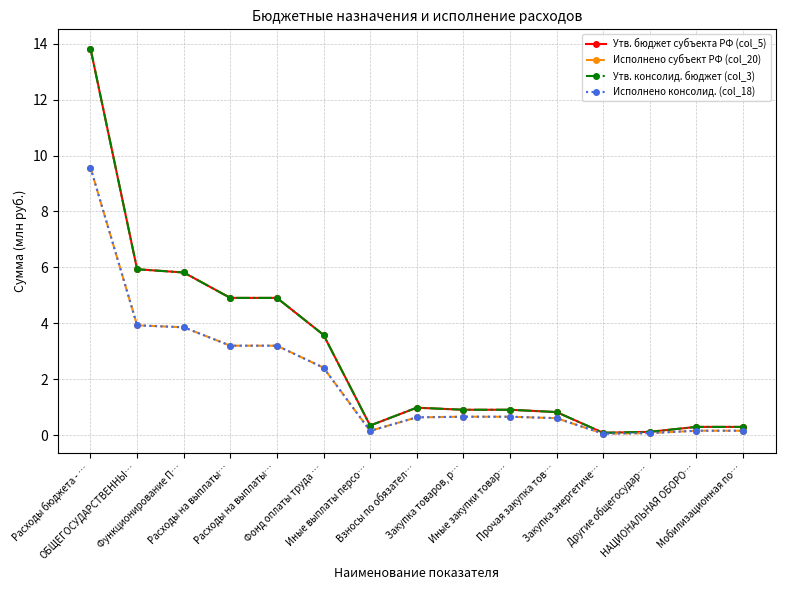

What is the difference between the Утв. консолид. бюджет (col_3) values at Мобилизационная по… and Расходы бюджета - …?

13.5